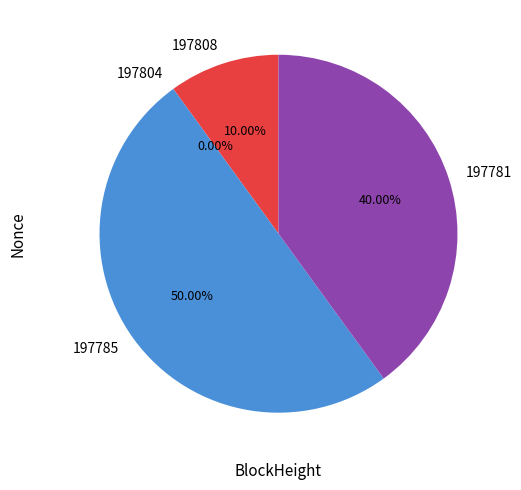

What is the largest slice in the pie chart?

197785